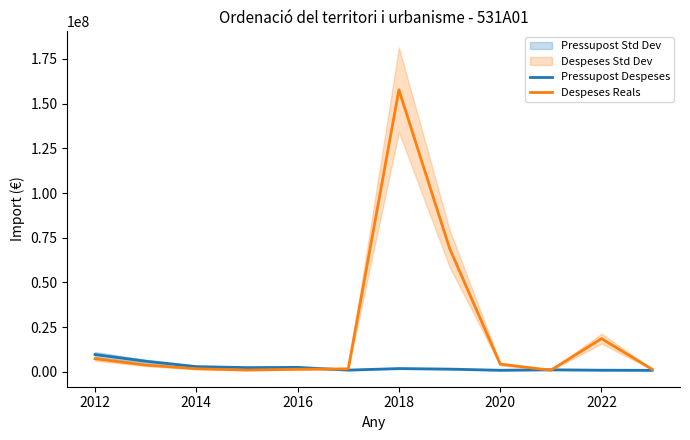

What is the highest value of the Despeses Reals series?

157670435.1